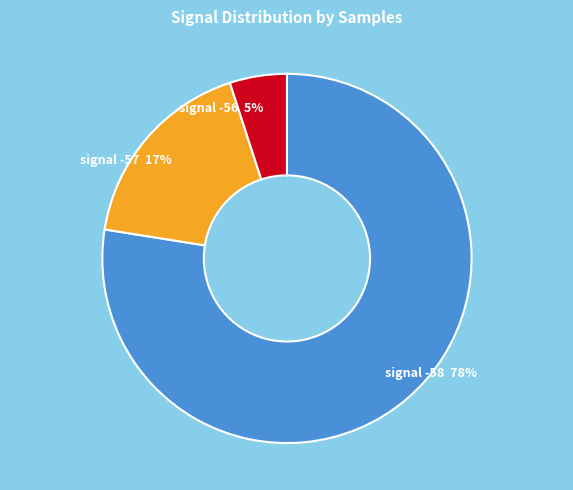

True or false: signal -58 accounts for 63% of the total.

False